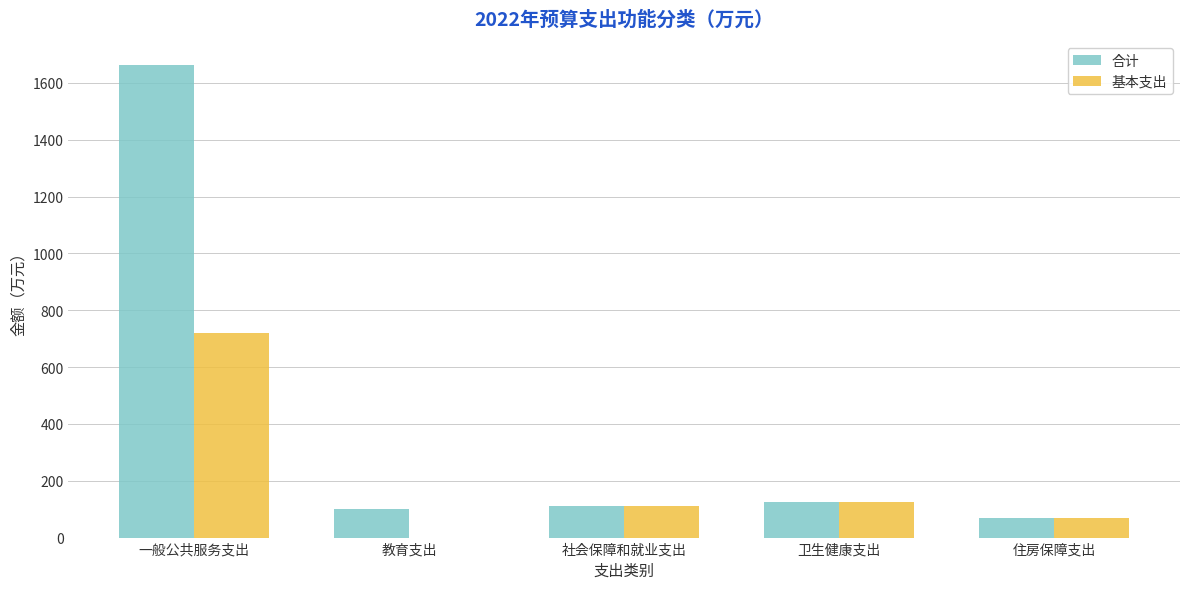

What is the average value of the 基本支出 series?

205.0